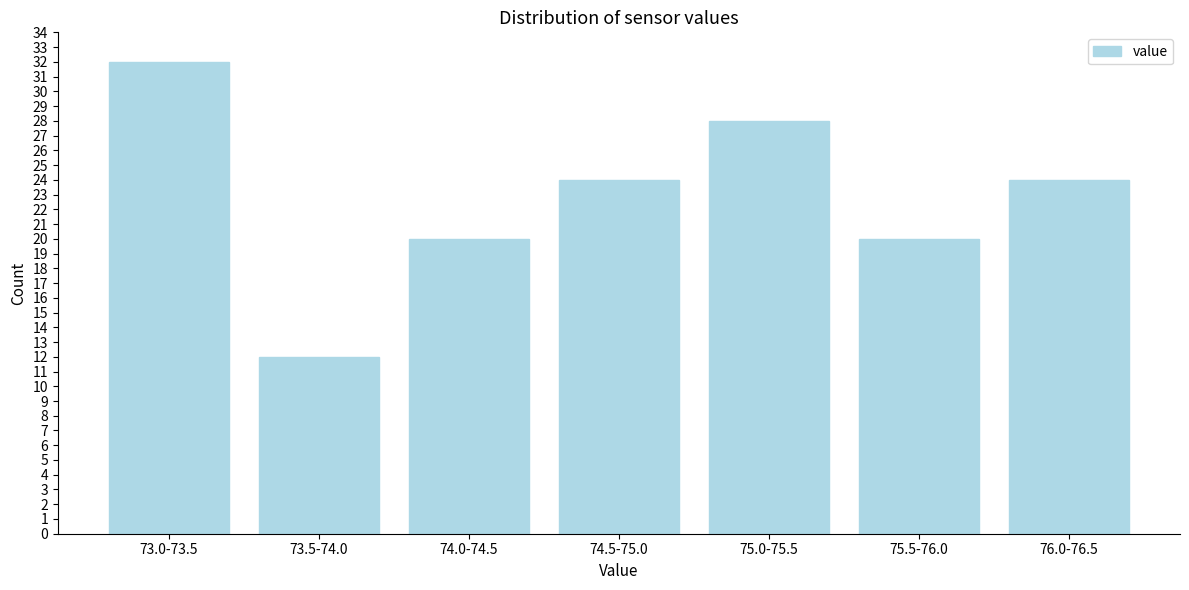

Reading left to right, extract all data points from this chart.

73.0-73.5=32	73.5-74.0=12	74.0-74.5=20	74.5-75.0=24	75.0-75.5=28	75.5-76.0=20	76.0-76.5=24